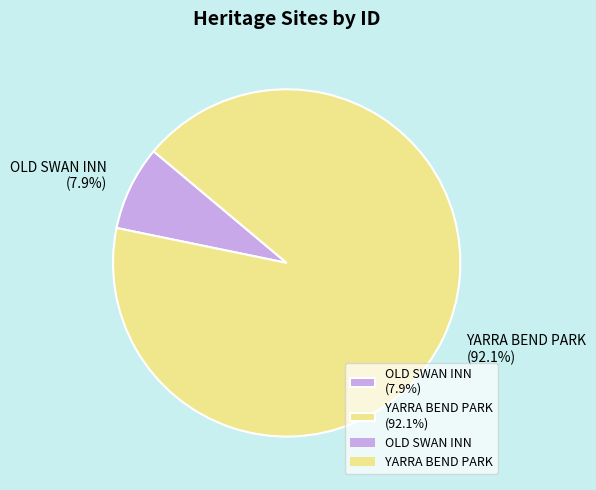

Combined, what portion of the pie is OLD SWAN INN and YARRA BEND PARK?

100.0%